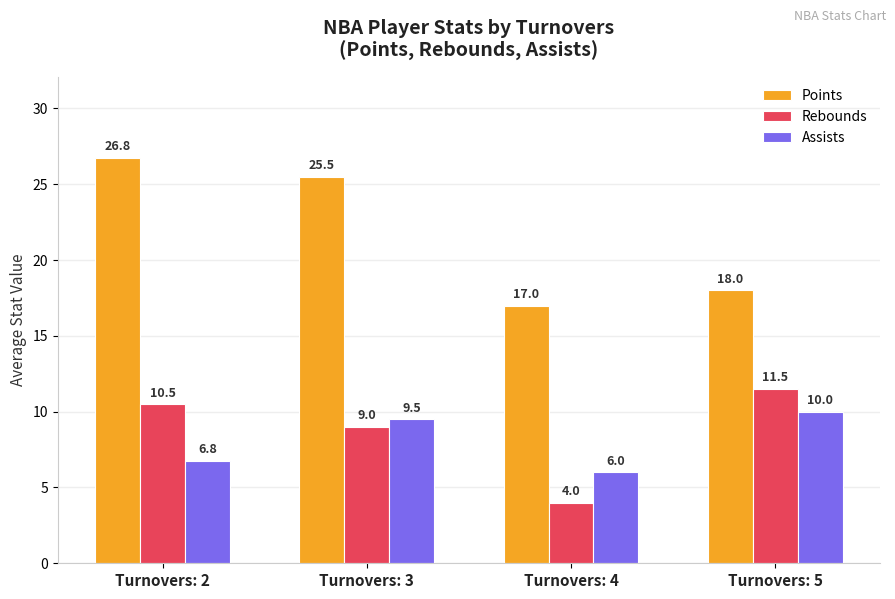

Between Turnovers: 2 and Turnovers: 3, which series saw the biggest shift?

Assists